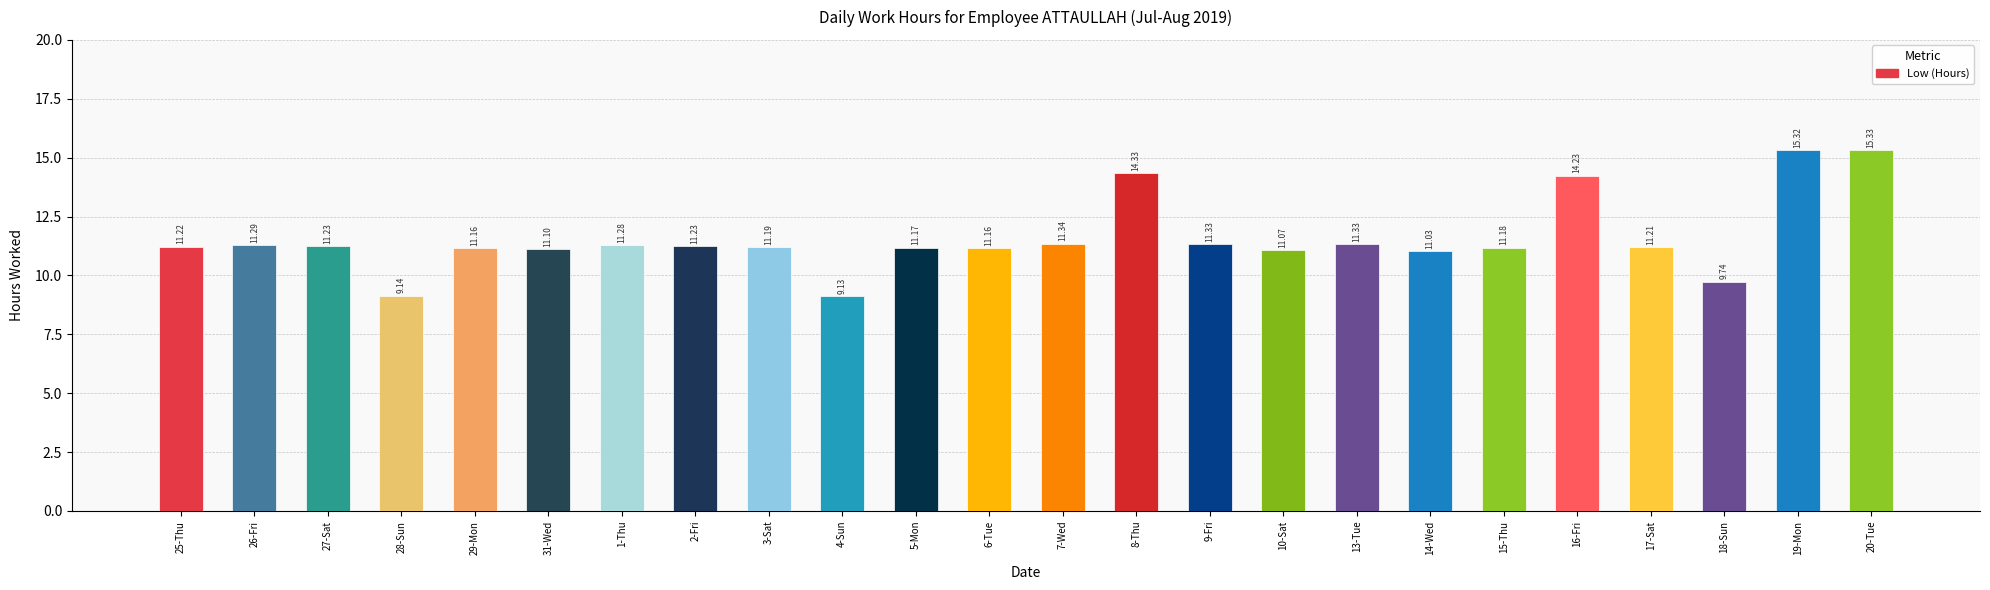

What position from the left is 8-Thu?

14